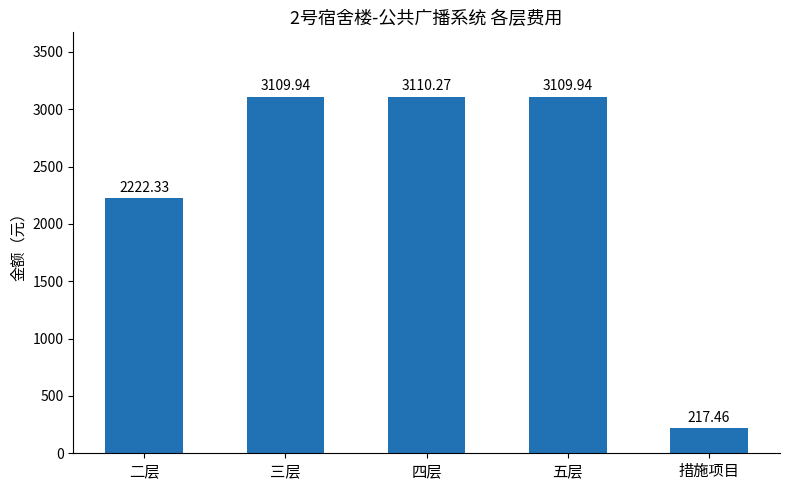

At which label does the data first exceed 3109?

三层